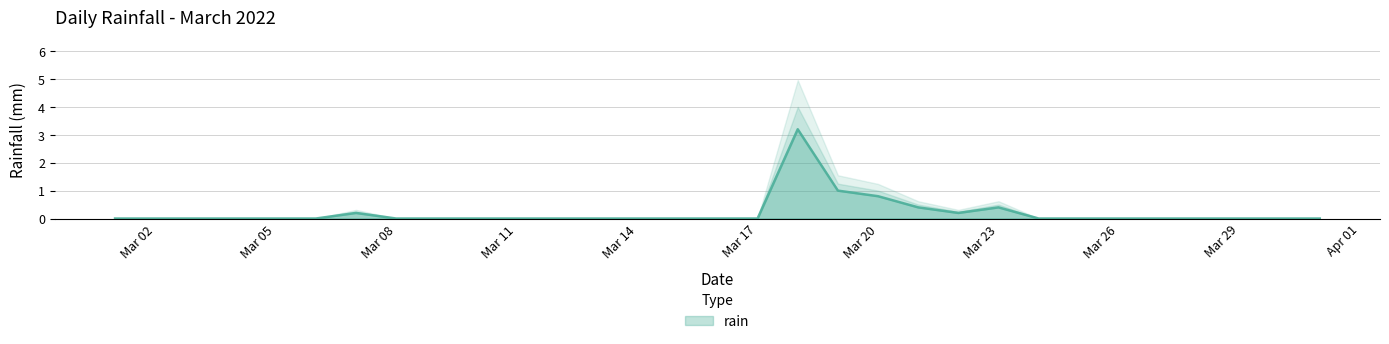

Reading left to right, extract all data points from this chart.

0.0	0.0	0.0	0.0	0.0	0.0	0.2	0.0	0.0	0.0	0.0	0.0	0.0	0.0	0.0	0.0	0.0	3.2	1.0	0.8	0.4	0.2	0.4	0.0	0.0	0.0	0.0	0.0	0.0	0.0	0.0